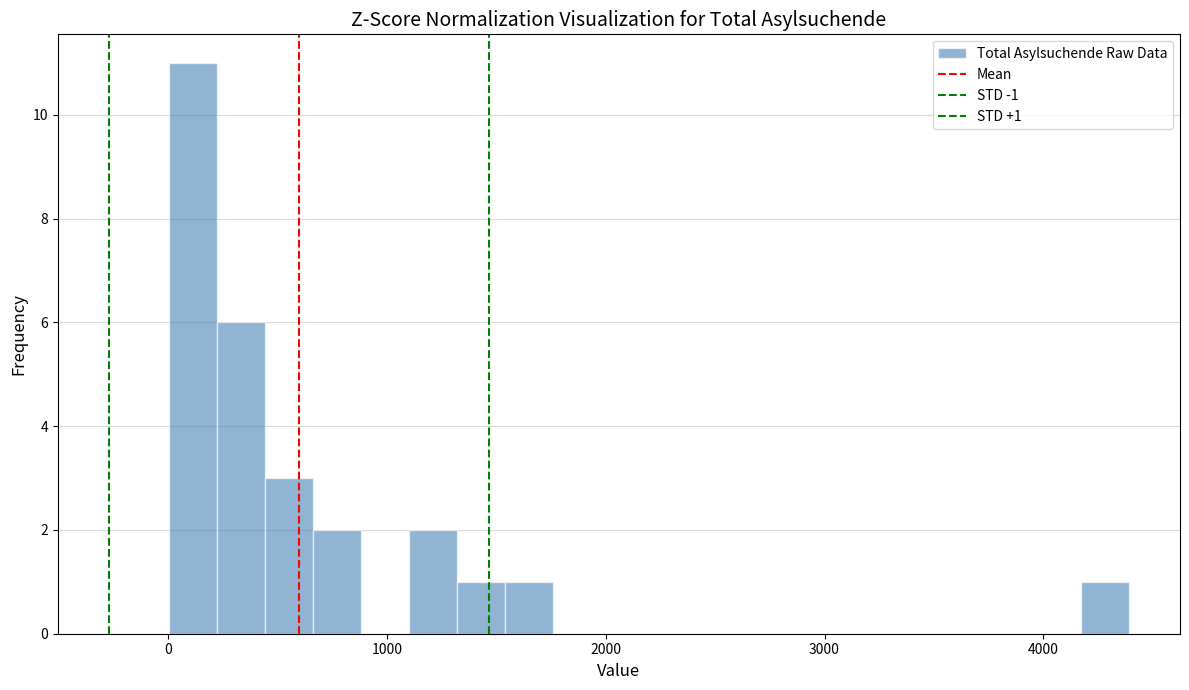

Read against the x-axis, roughly where is the centre of the tallest bar?

100